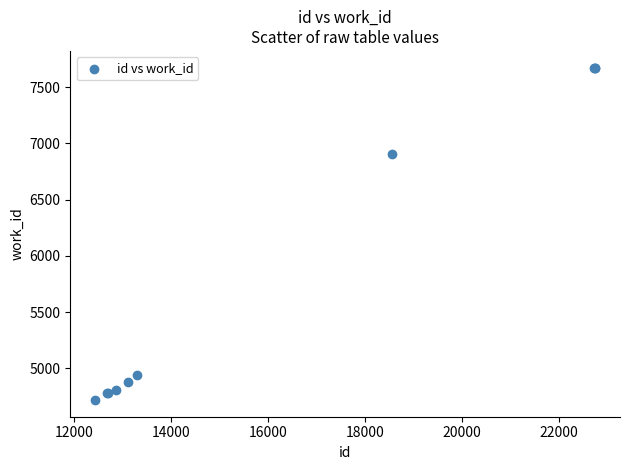

What Y value in the scatter plot is closest to 6195?

6908